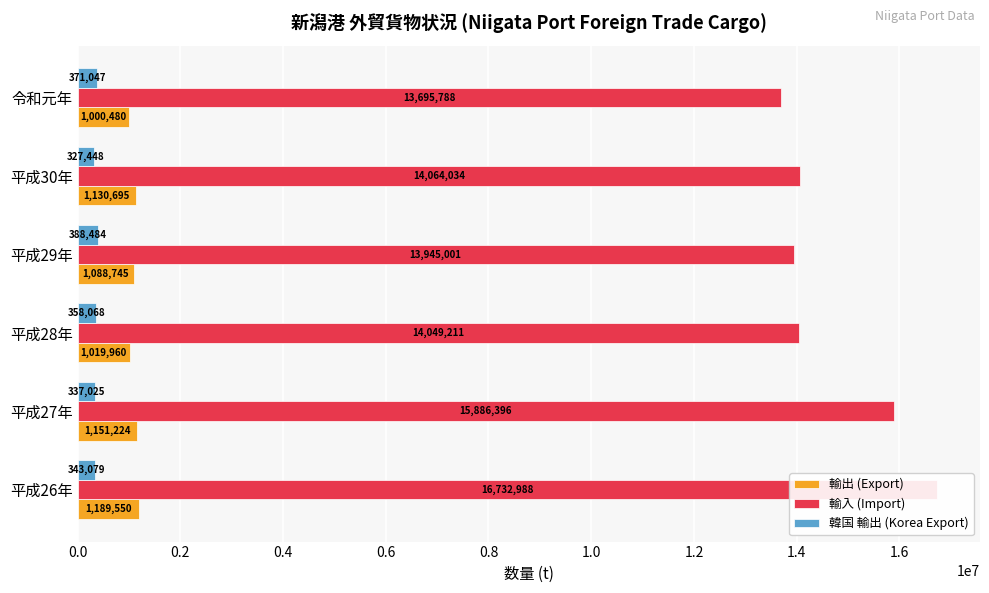

Are the bars grouped side by side (vs. stacked)?

Yes